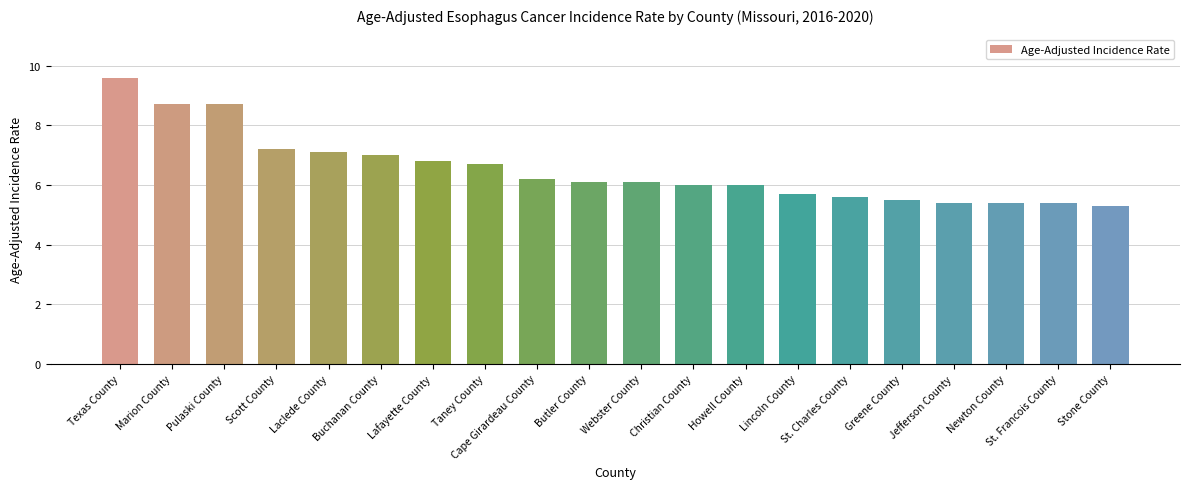

What is the value of the 16th bar from the left?

5.5